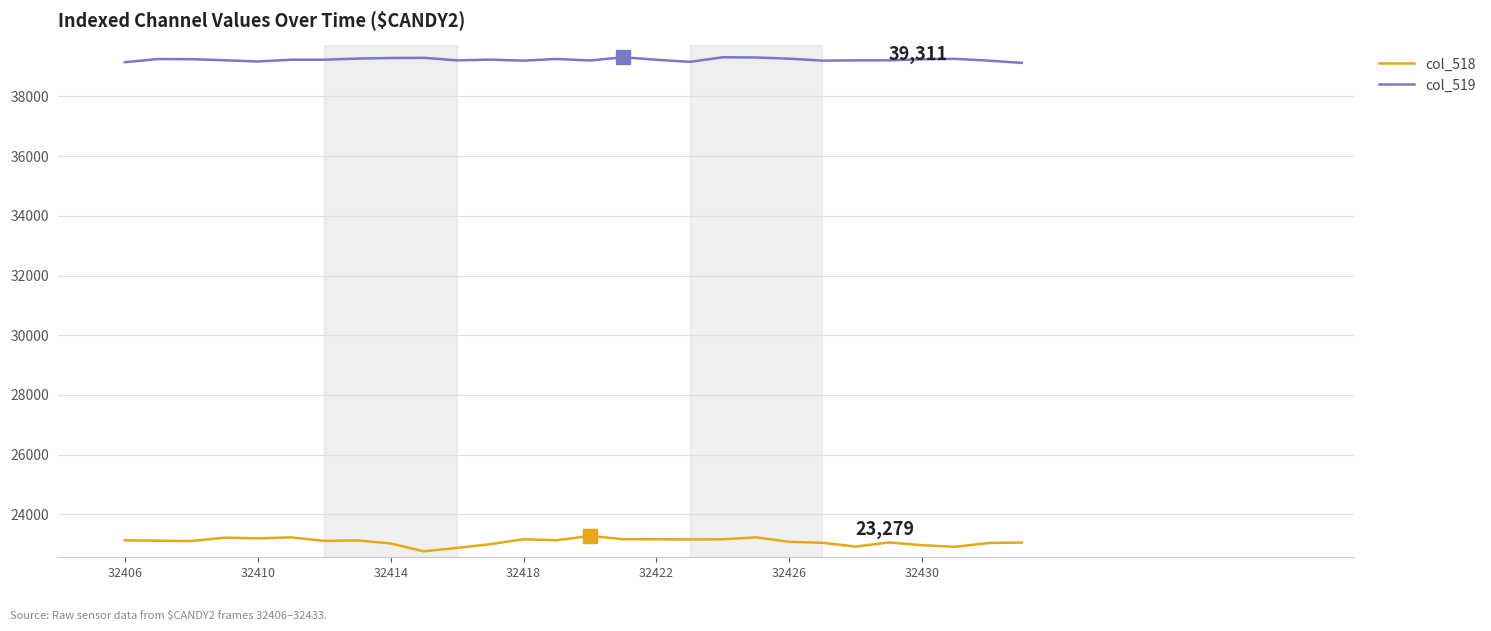

At how many categories does at least one series exceed 37695?

28